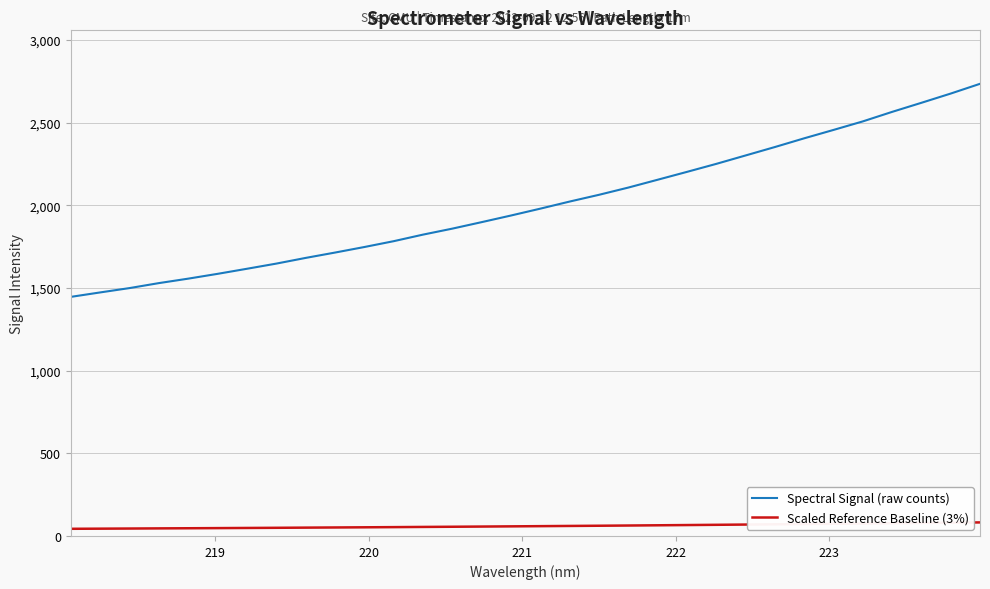

At how many categories does at least one series exceed 591?

32